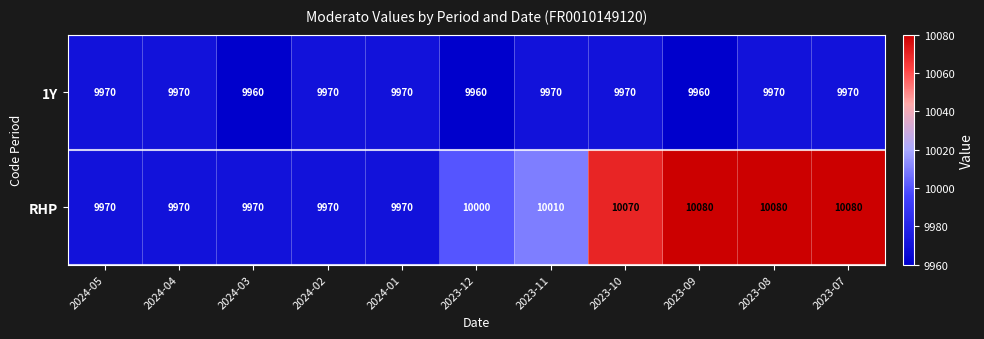

What is the smallest value displayed?

9960